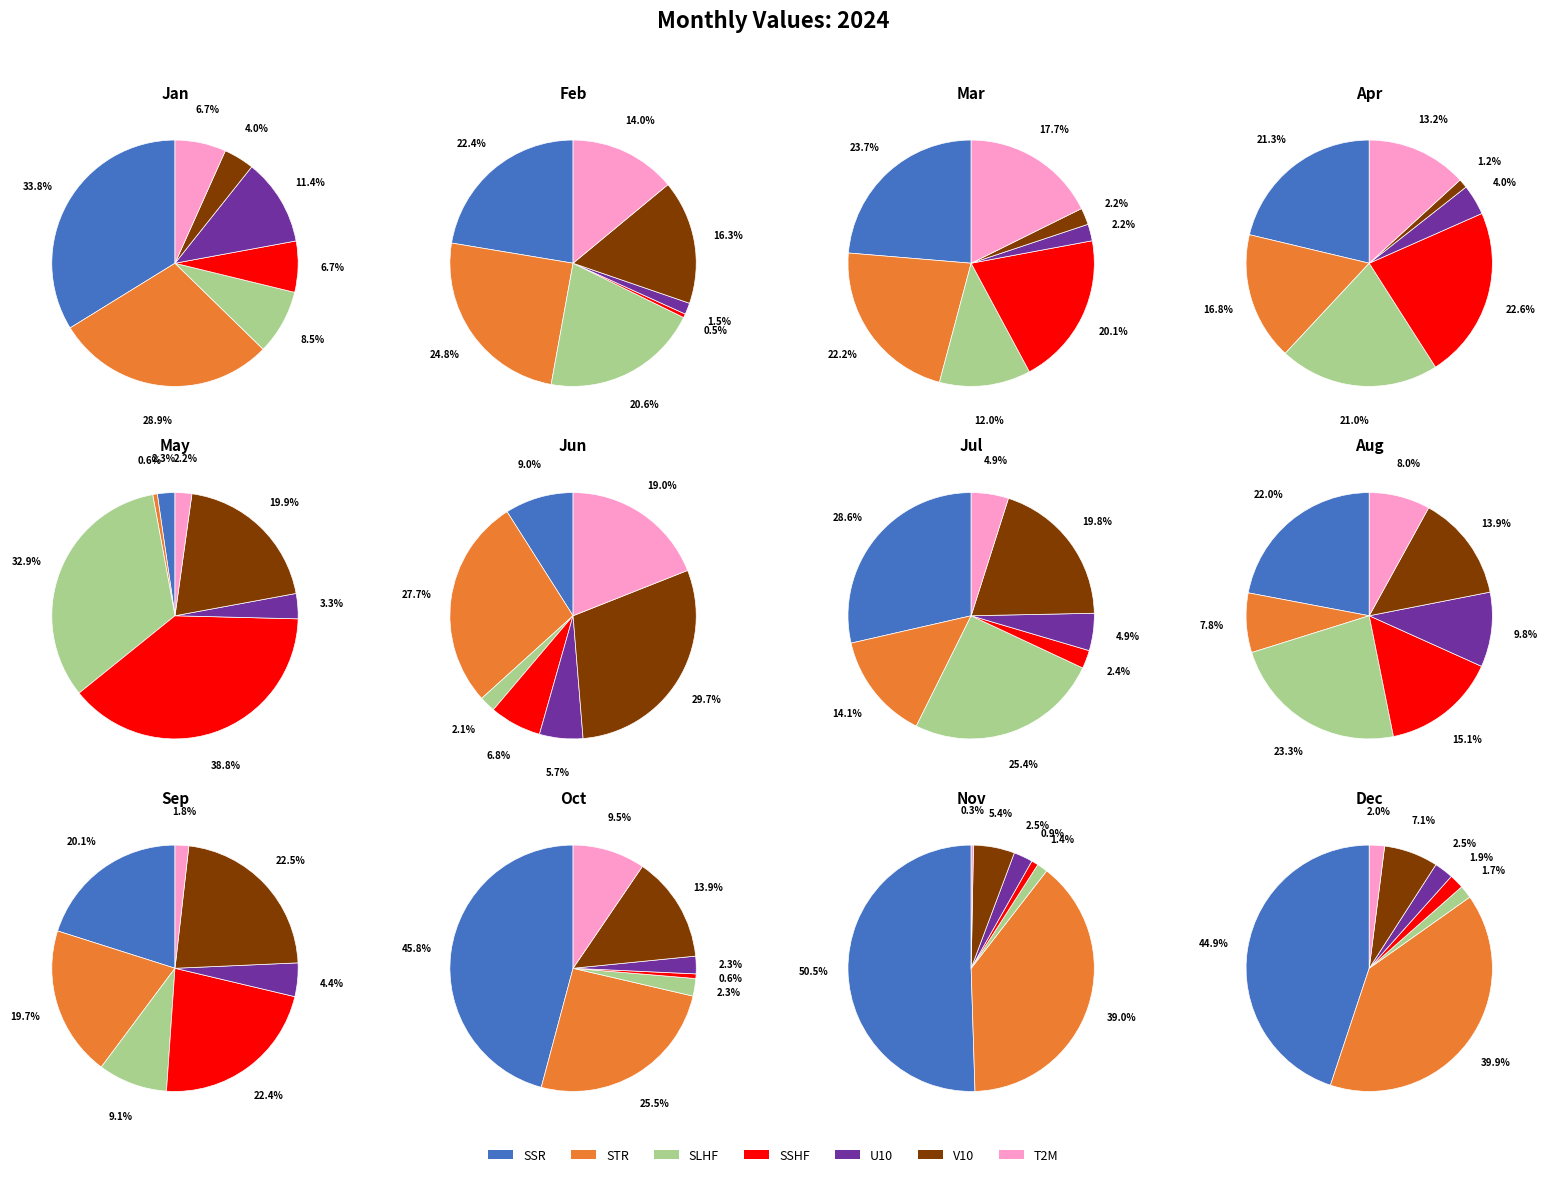

Between August and February, which is larger?

August